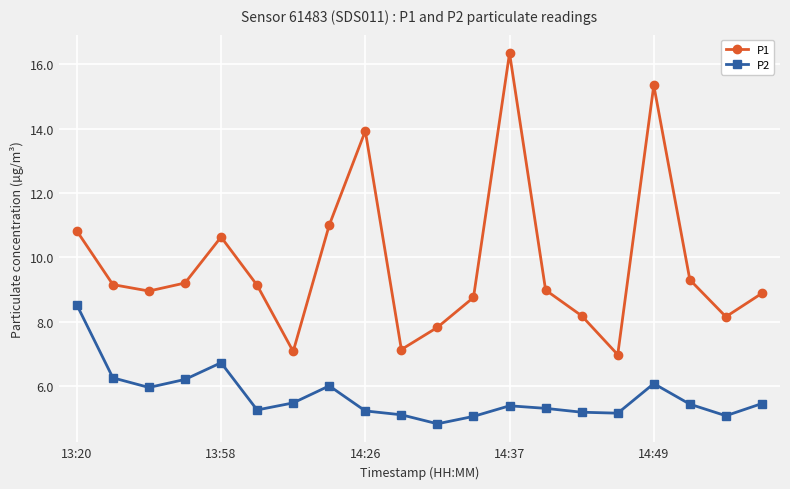

True or false: P2 has more than 2 points higher than both neighbors.

True